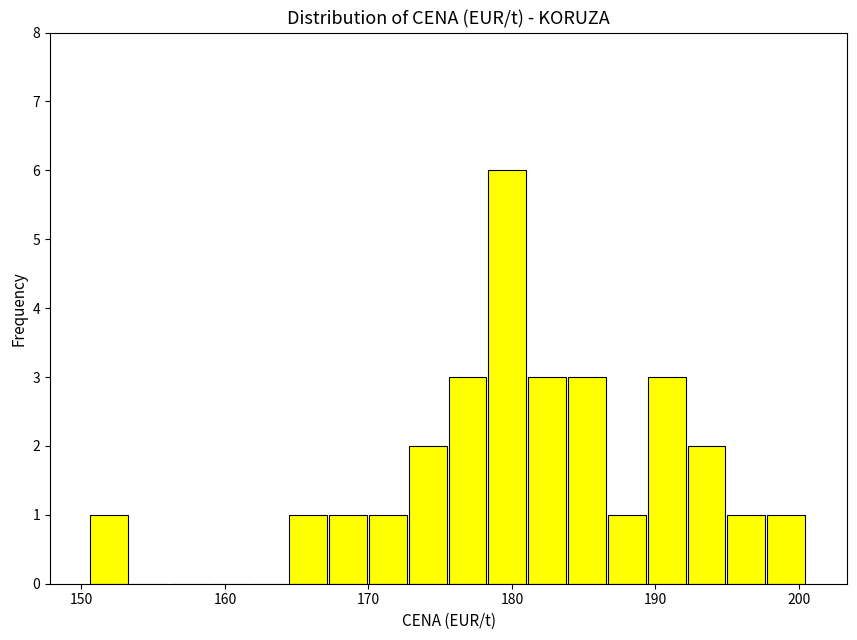

Around what value on the x-axis is the tallest bar? Give the approximate position of its centre, as read against the axis.

180